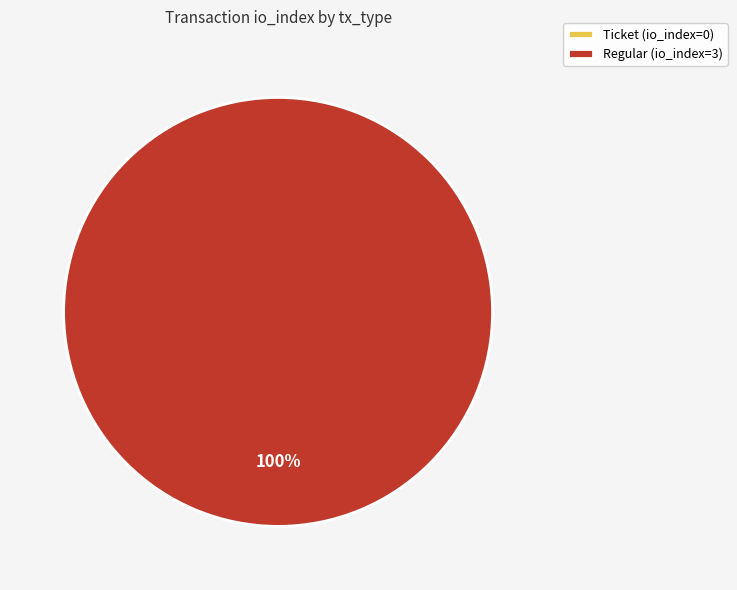

True or false: Ticket accounts for 0% of the total.

True